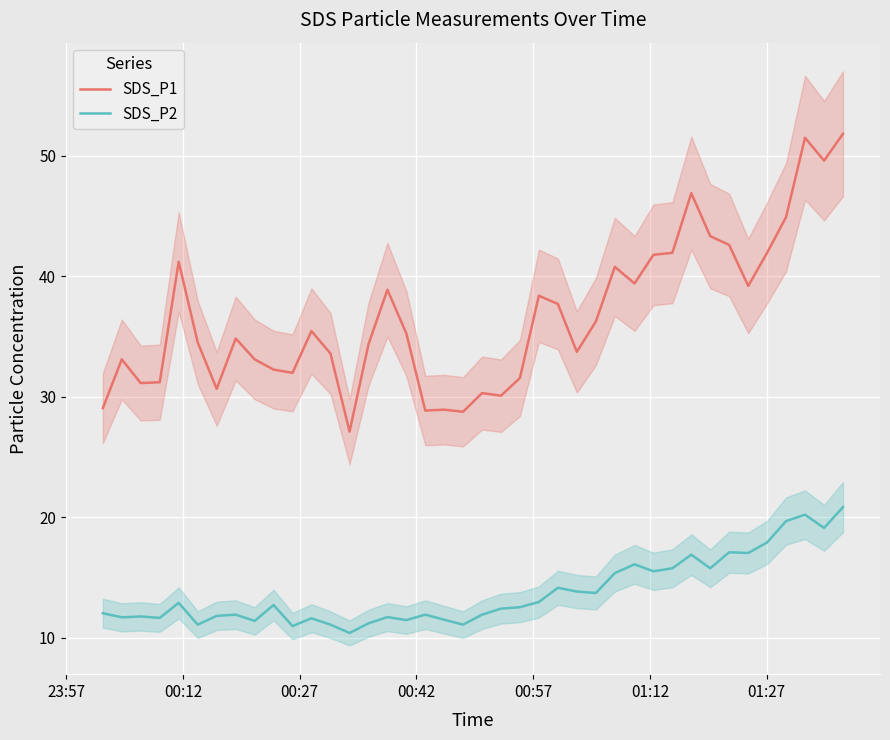

True or false: SDS_P2 and SDS_P1 cross at least once.

False